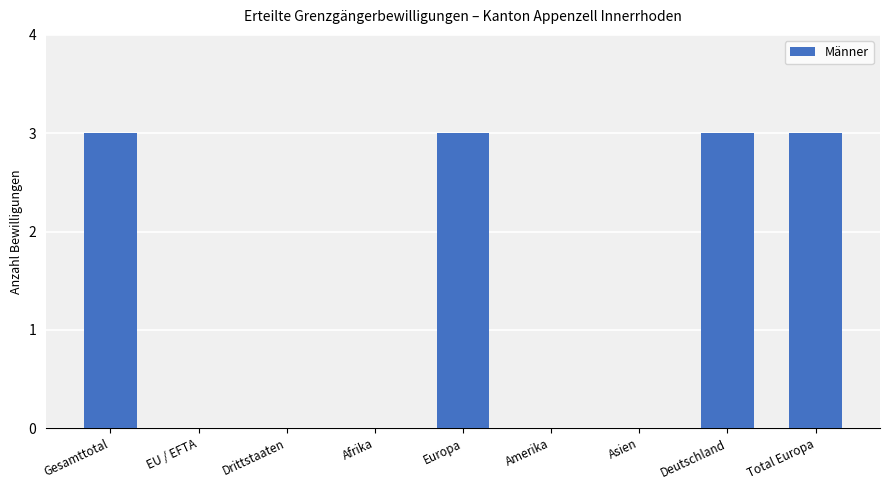

What is the difference between the values at Gesamttotal and Asien?

3